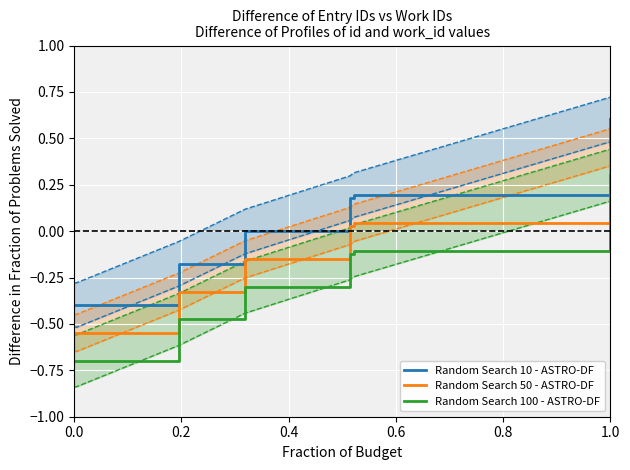

True or false: Random Search 10 - ASTRO-DF and Random Search 50 - ASTRO-DF cross at least once.

False